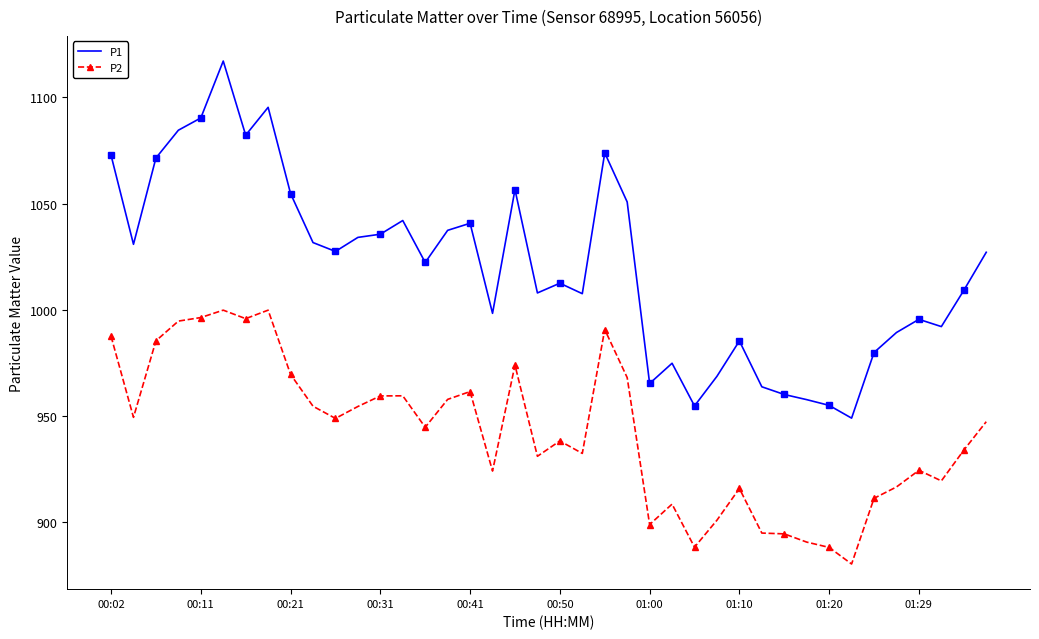

Which series has the largest range (max minus min)?

P1